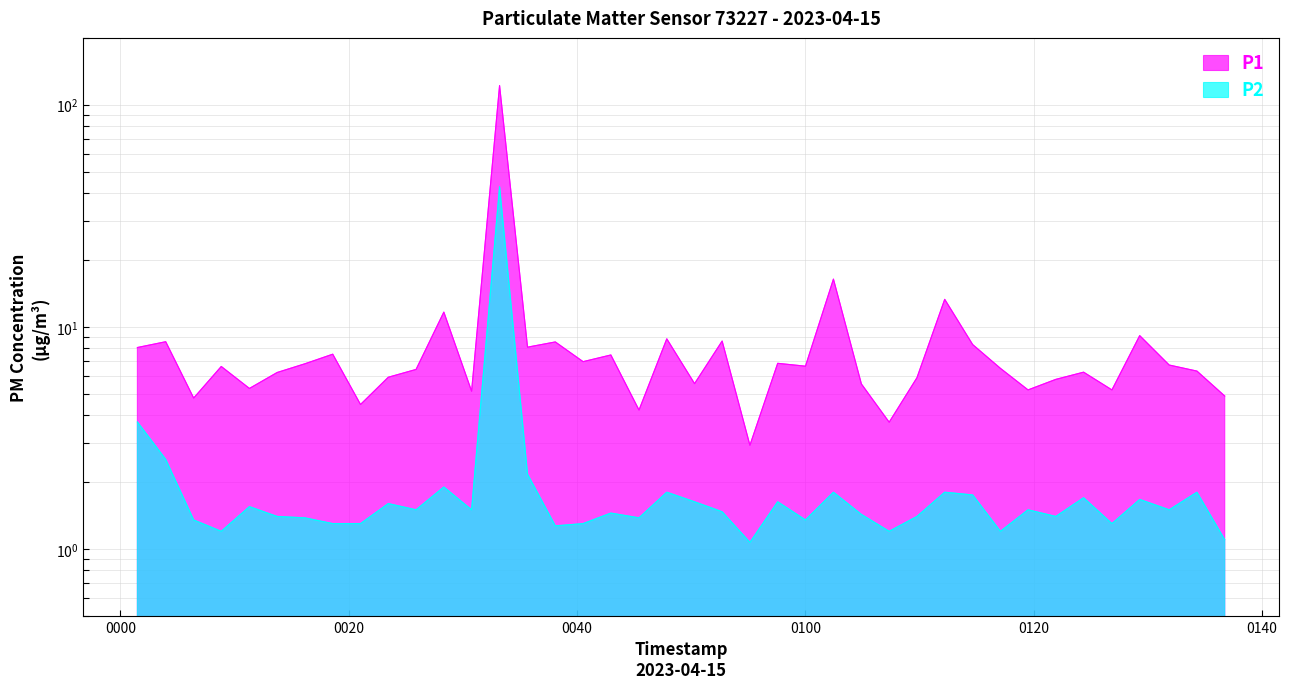

Reading right to left, extract all data points from this chart.

P1: 4.9	6.3	6.7	9.1	5.2	6.2	5.8	5.2	6.5	8.3	13.3	5.9	3.7	5.5	16.4	6.7	6.8	2.9	8.6	5.5	8.8	4.2	7.5	7.0	8.6	8.1	122.0	5.1	11.7	6.4	5.9	4.5	7.5	6.8	6.2	5.3	6.6	4.8	8.6	8.1
P2: 1.1	1.8	1.5	1.7	1.3	1.7	1.4	1.5	1.2	1.8	1.8	1.4	1.2	1.4	1.8	1.4	1.6	1.1	1.5	1.6	1.8	1.4	1.4	1.3	1.3	2.2	42.8	1.5	1.9	1.5	1.6	1.3	1.3	1.4	1.4	1.6	1.2	1.4	2.5	3.7